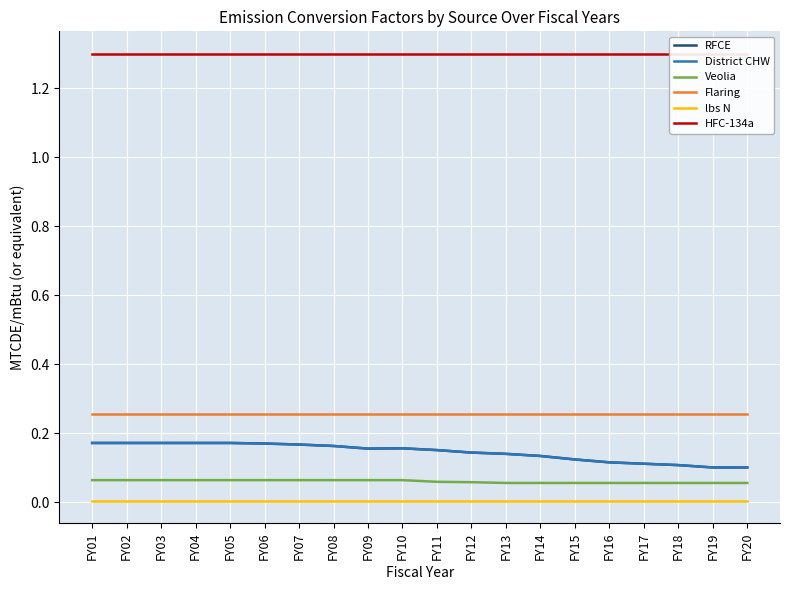

What is the total value across all series at FY20?

1.8